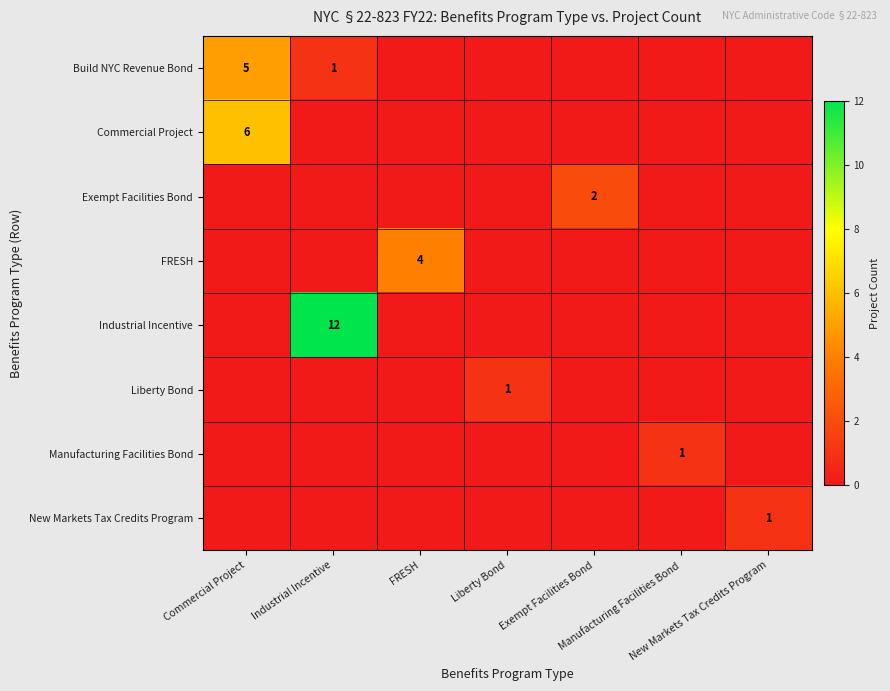

Count the Liberty Bond values in the range 0 to 1.

7